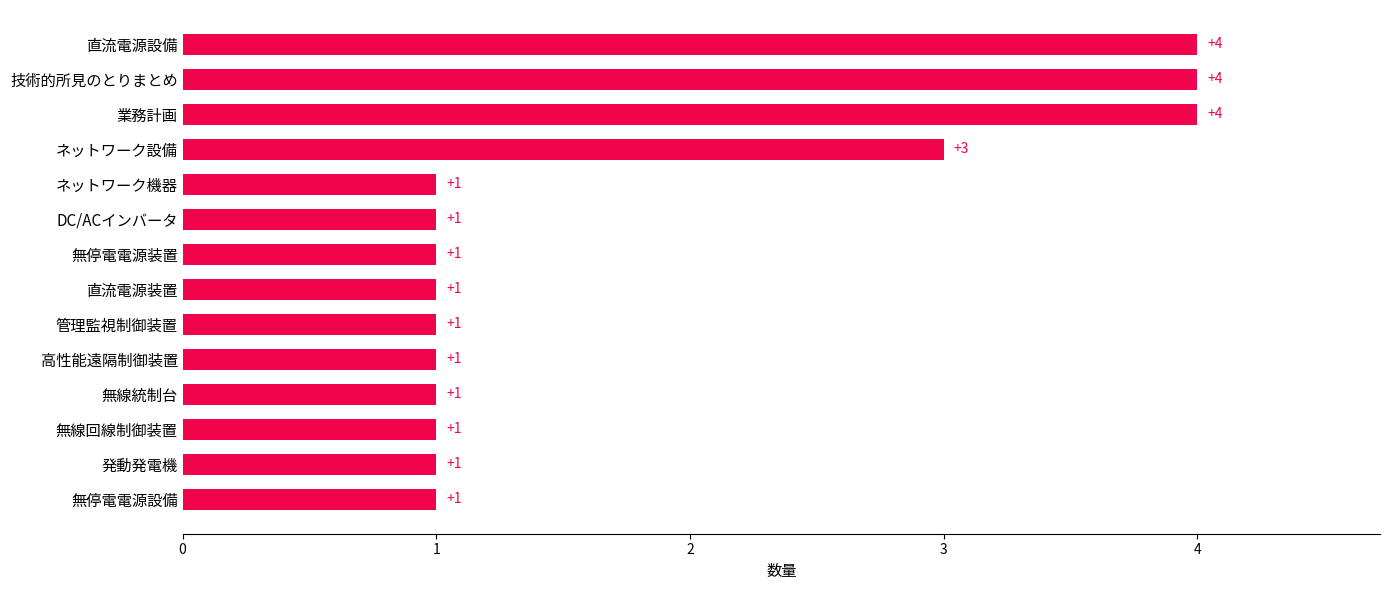

What is the change in value from 無停電電源設備 to 技術的所見のとりまとめ?

+3